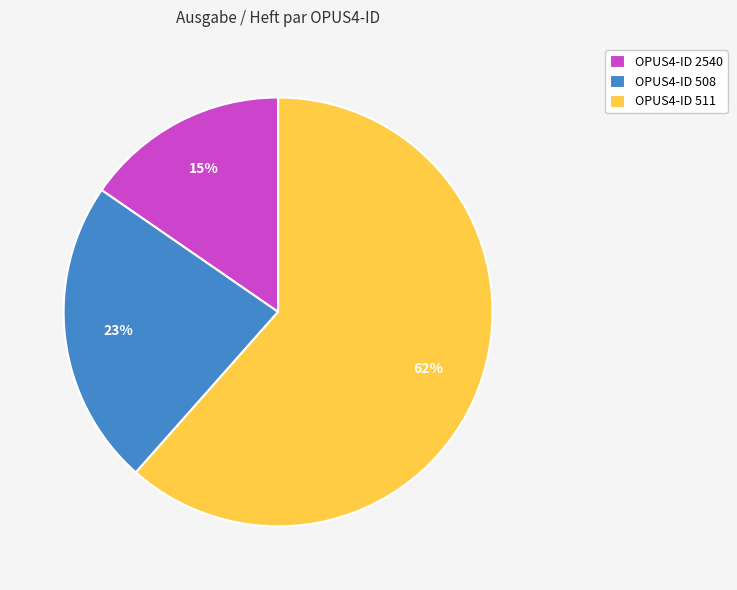

Is it true that OPUS4-ID 508 is 23% of the pie?

True